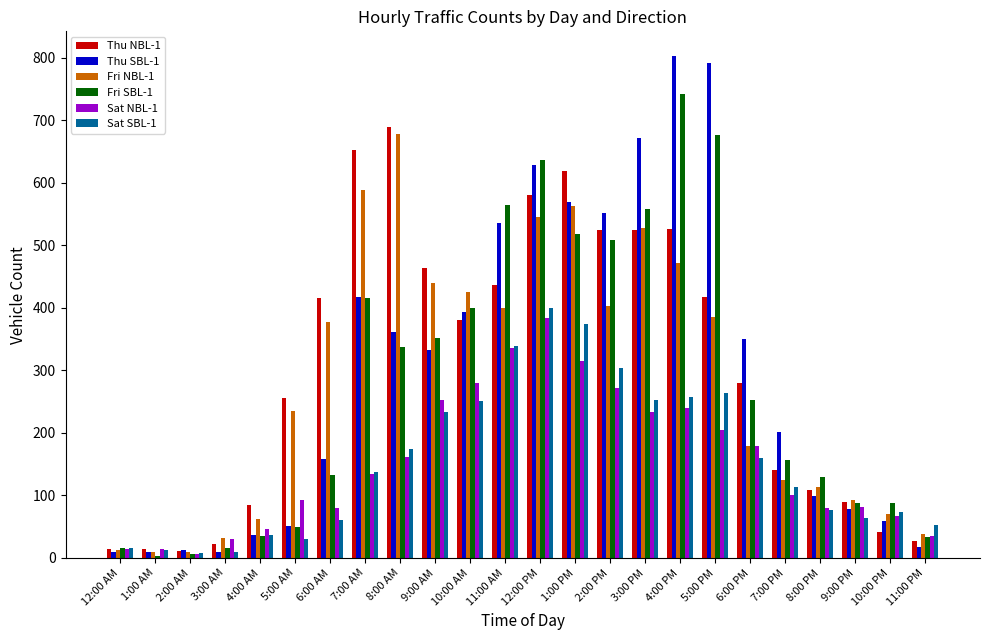

Is it true that Fri NBL-1 equals 678 at 8:00 AM?

True